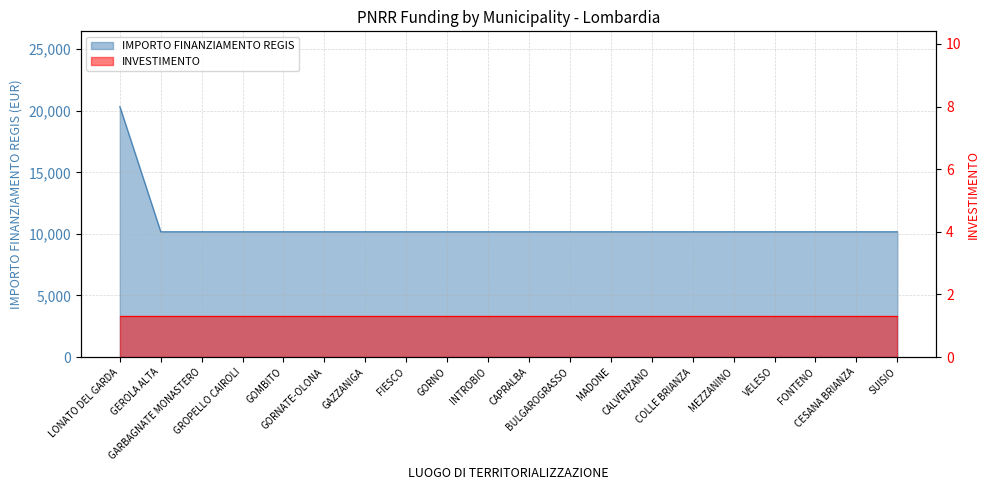

Which category has the highest value across all series?

LONATO DEL GARDA